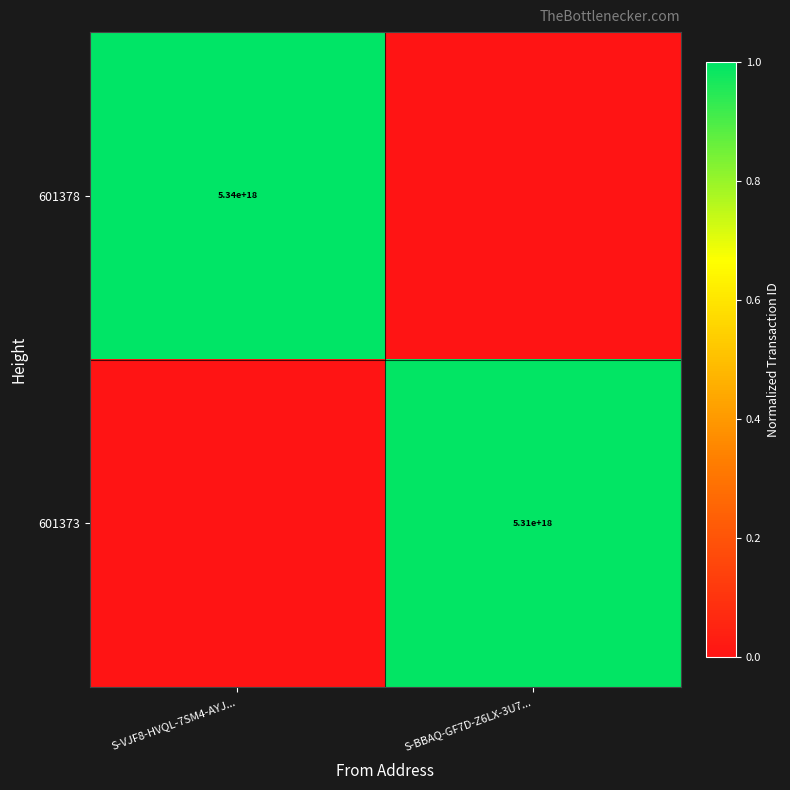

The 601378 series shows 8550851823978515456 at S-VJF8-HVQL-7SM4-AYJ.... True or false?

False